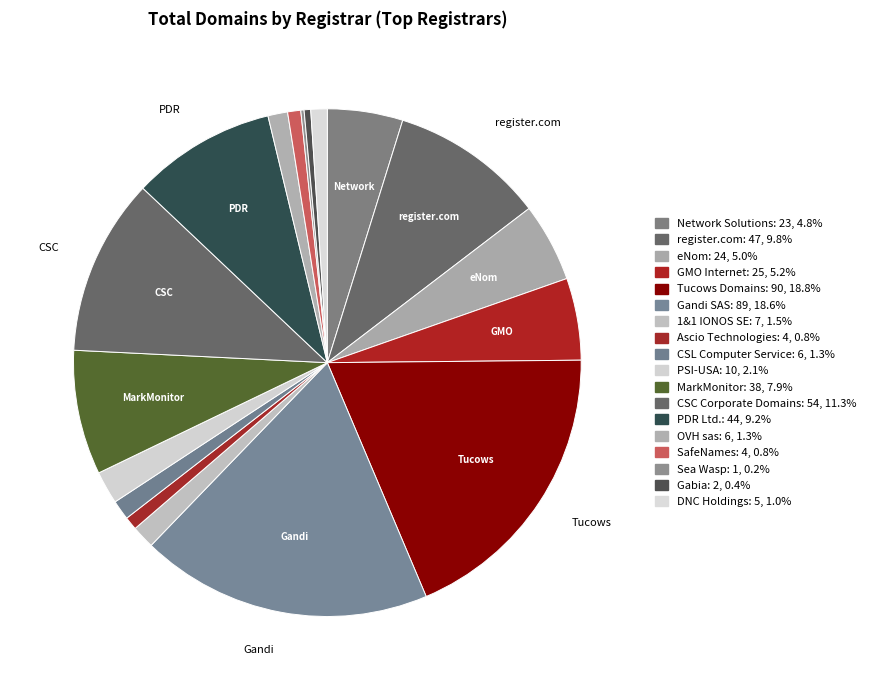

Which category has the biggest portion of the pie?

Tucows Domains